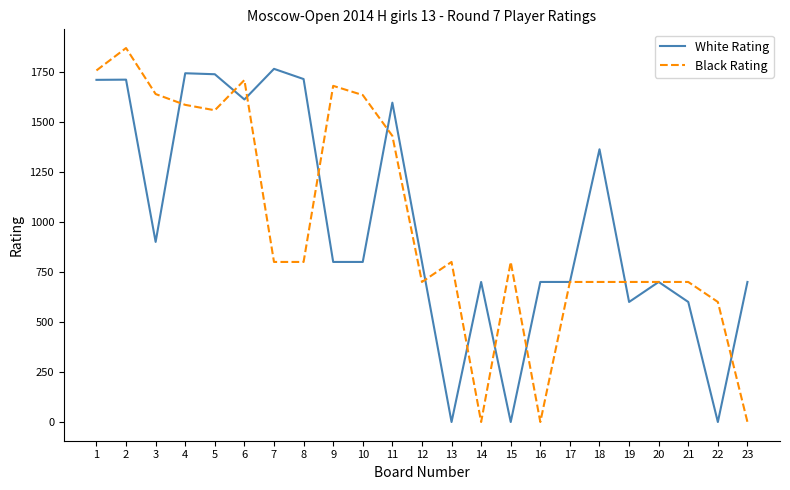

List the series in order of their peak value, lowest first.

White Rating, Black Rating